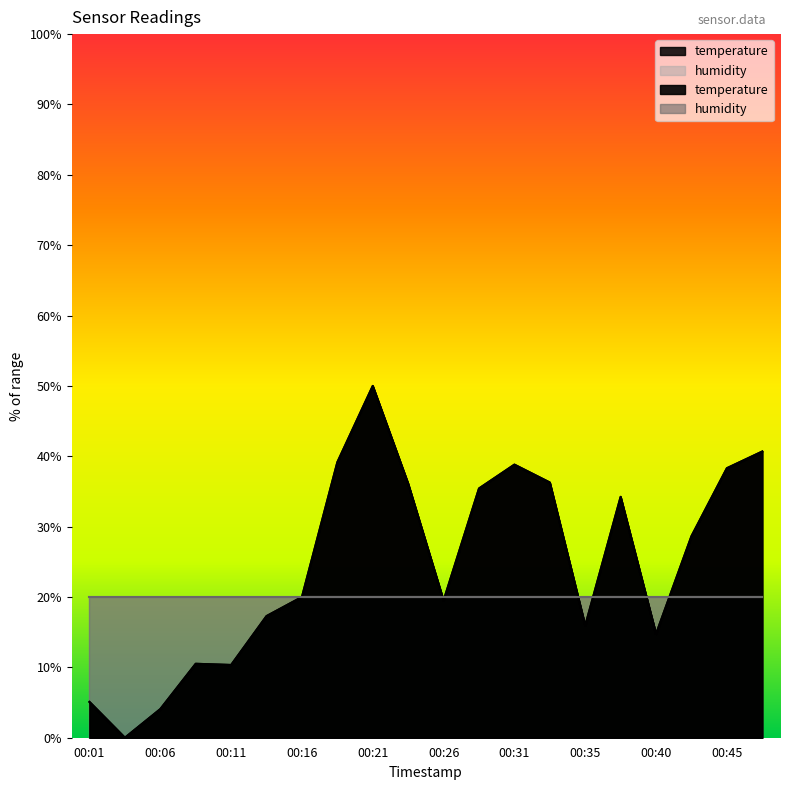

True or false: the data shows 10.0 at 00:40.

False